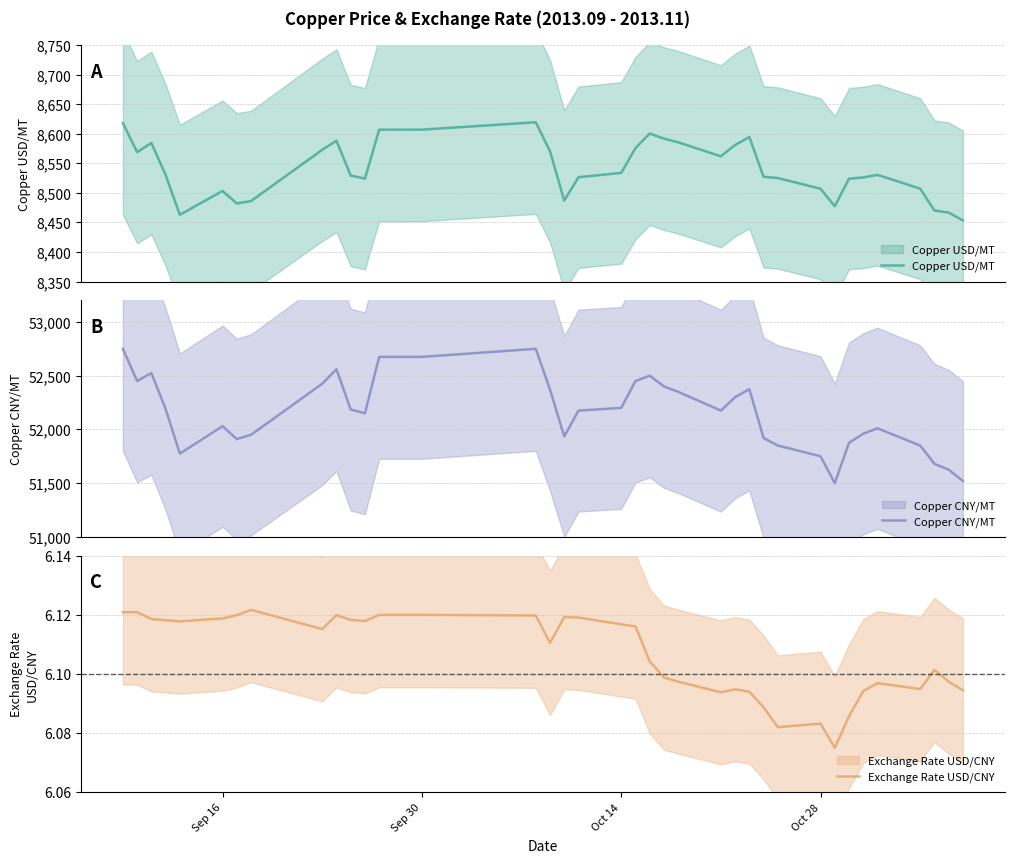

What is the maximum value shown in the chart?

52750.0